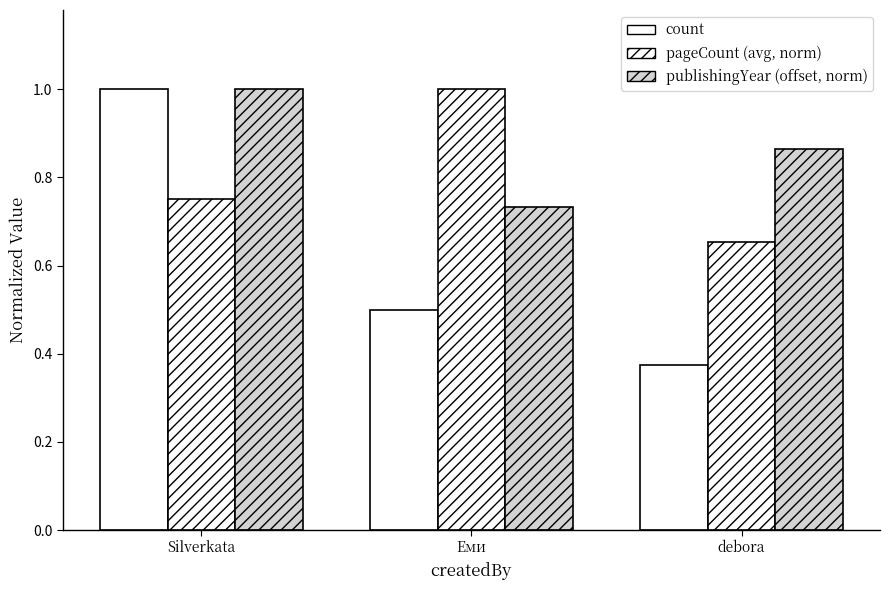

What is the total value across all series at debora?

1.9